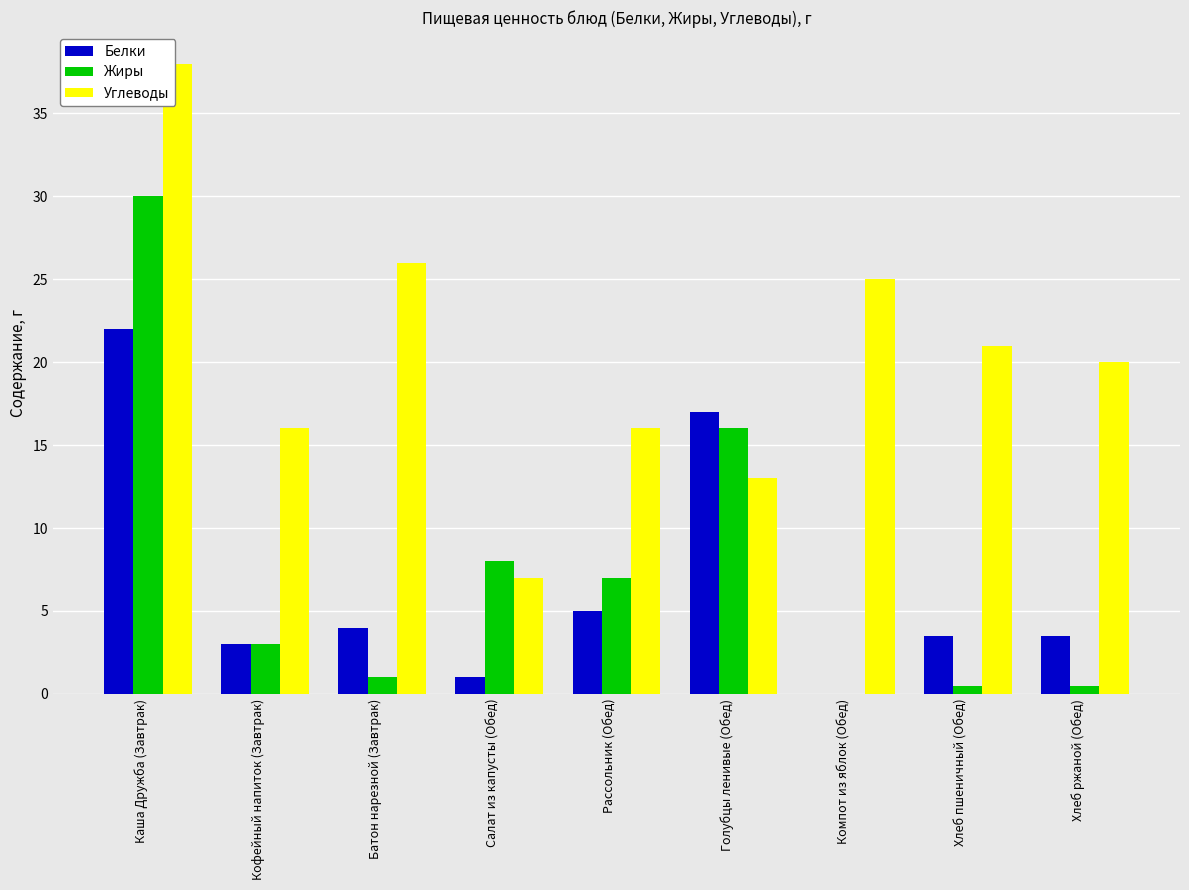

The Углеводы series shows 26.0 at Батон нарезной (Завтрак). True or false?

True